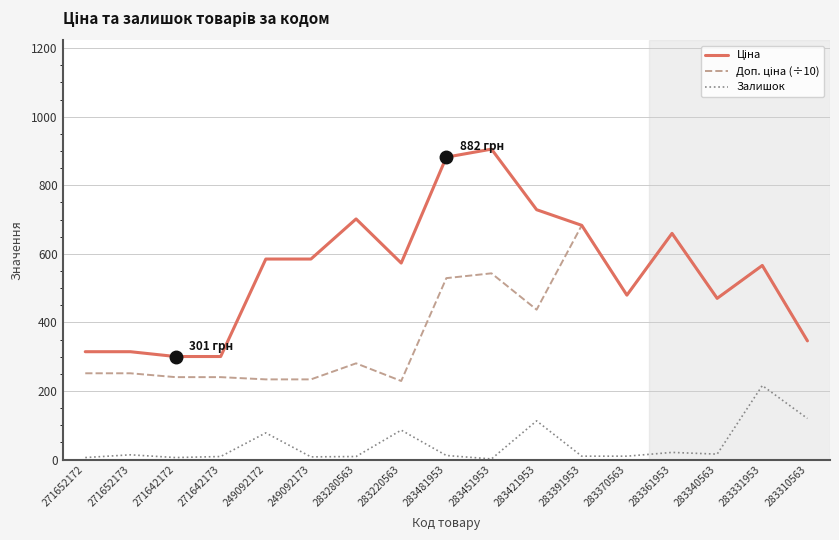

Which series changed the most between 271642173 and 283310563?

Залишок